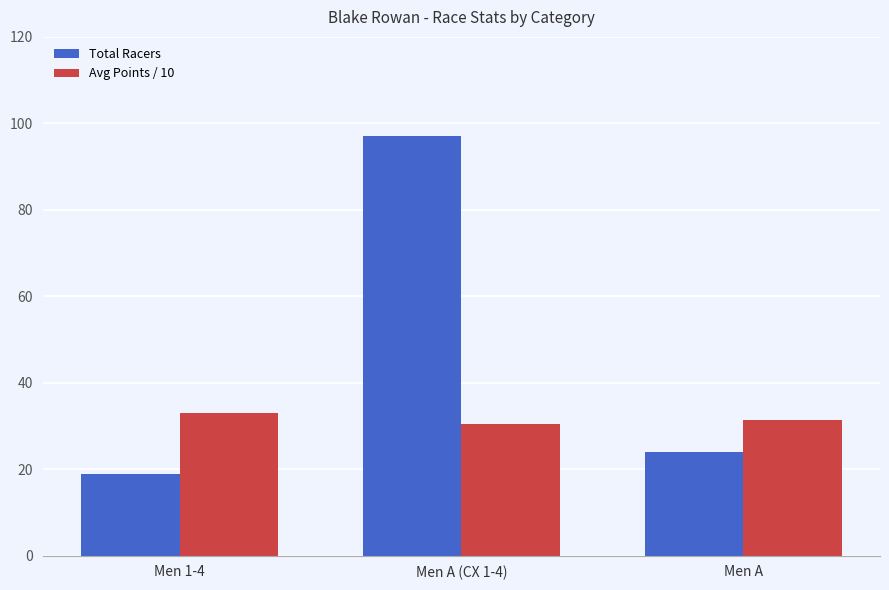

What is the label of the 1st bar from the left?

Men 1-4